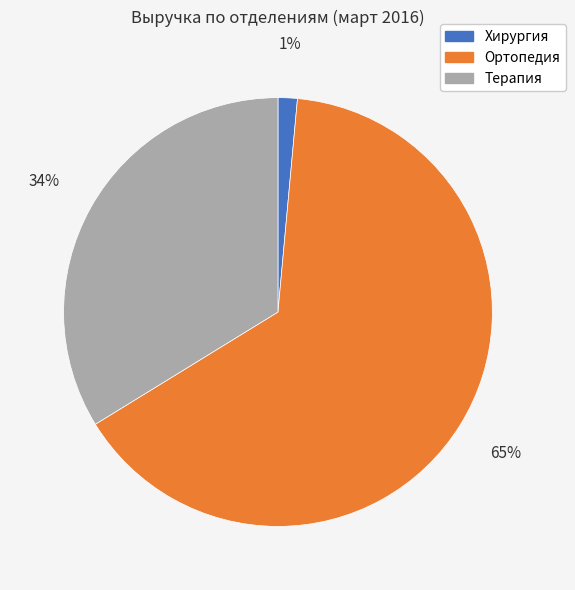

To the nearest percent, what portion does Ортопедия represent?

65%